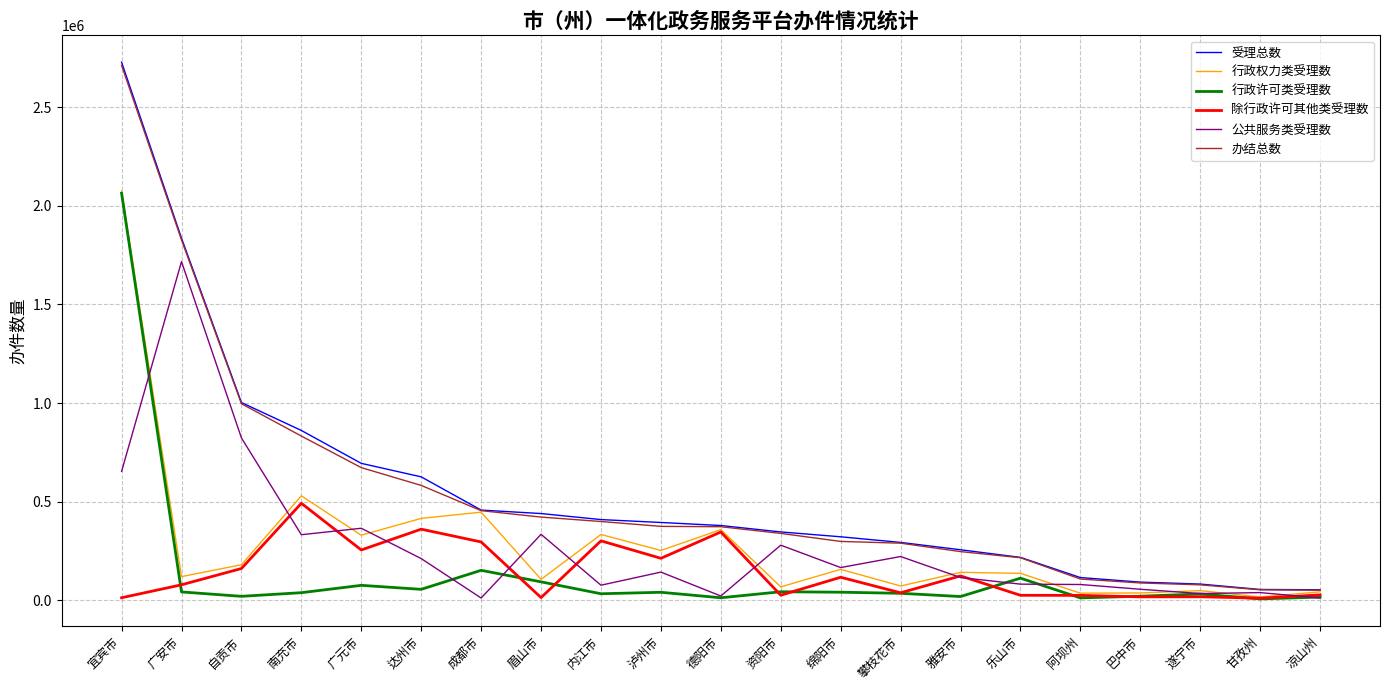

Where is 公共服务类受理数 nearest to the value 863915?

自贡市